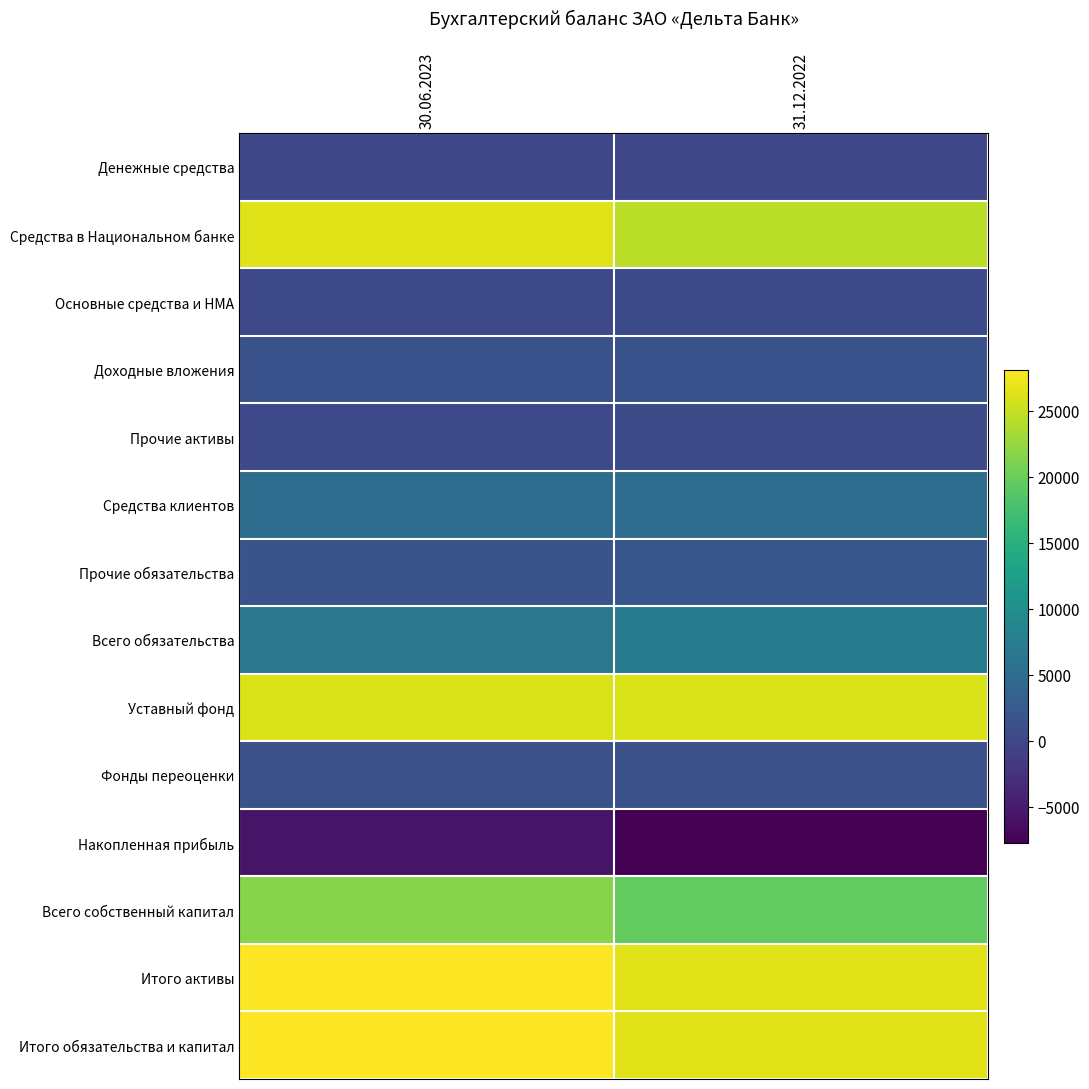

How many categories are shown in the chart?

2